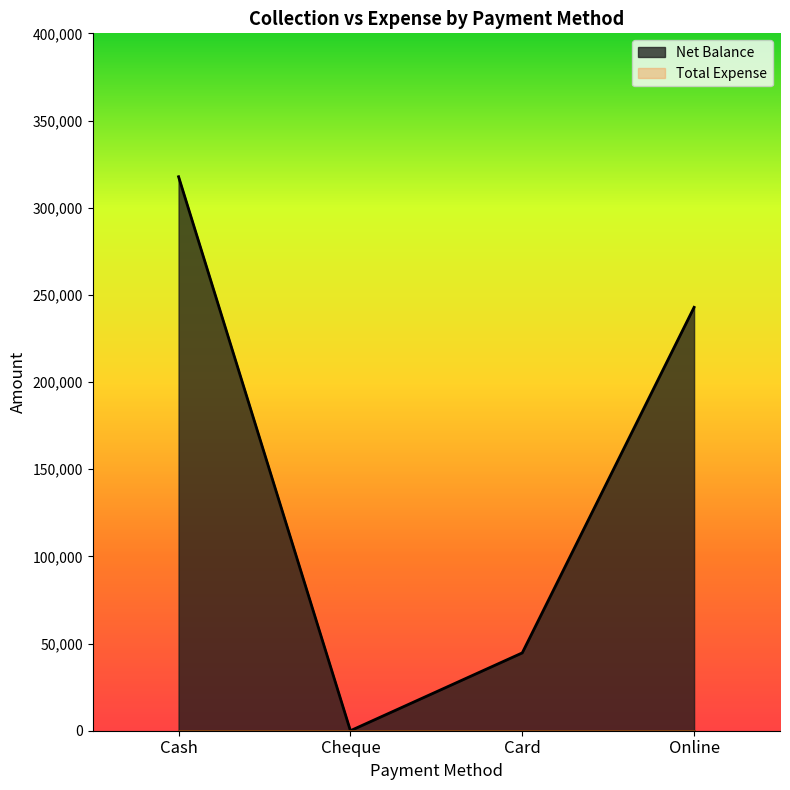

Reading left to right, extract all data points from this chart.

317750	0	44640	242850